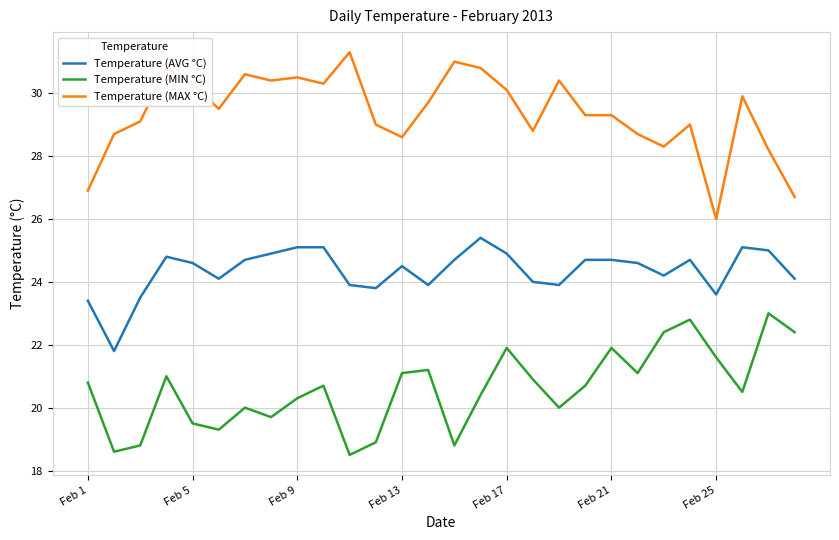

List the series in order of their peak value, highest first.

Temperature (MAX °C), Temperature (AVG °C), Temperature (MIN °C)